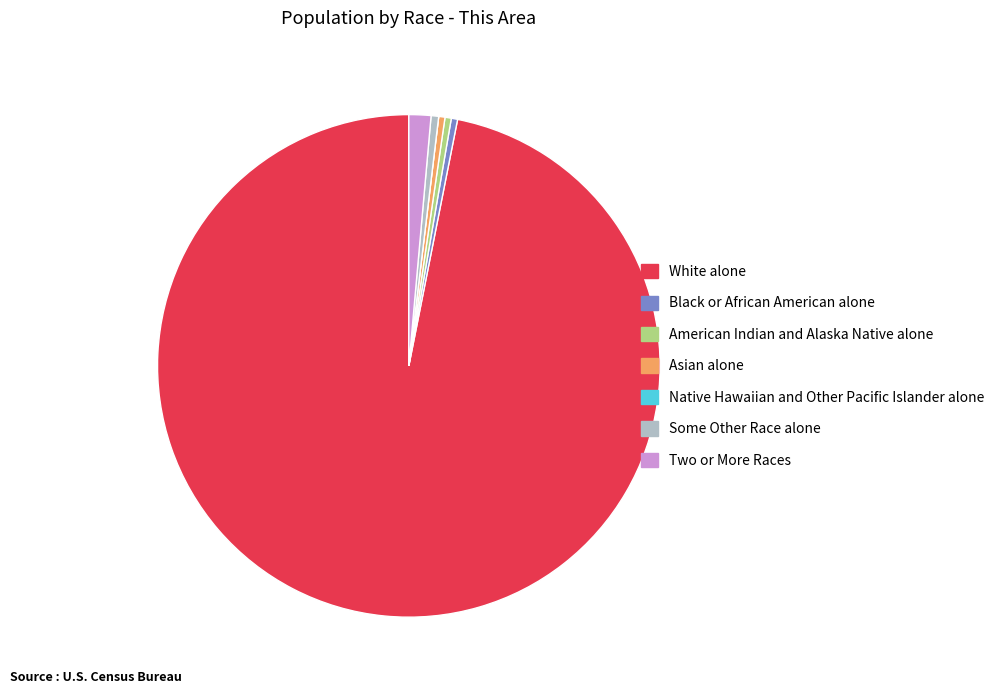

Is American Indian and Alaska Native alone the majority of the pie?

No